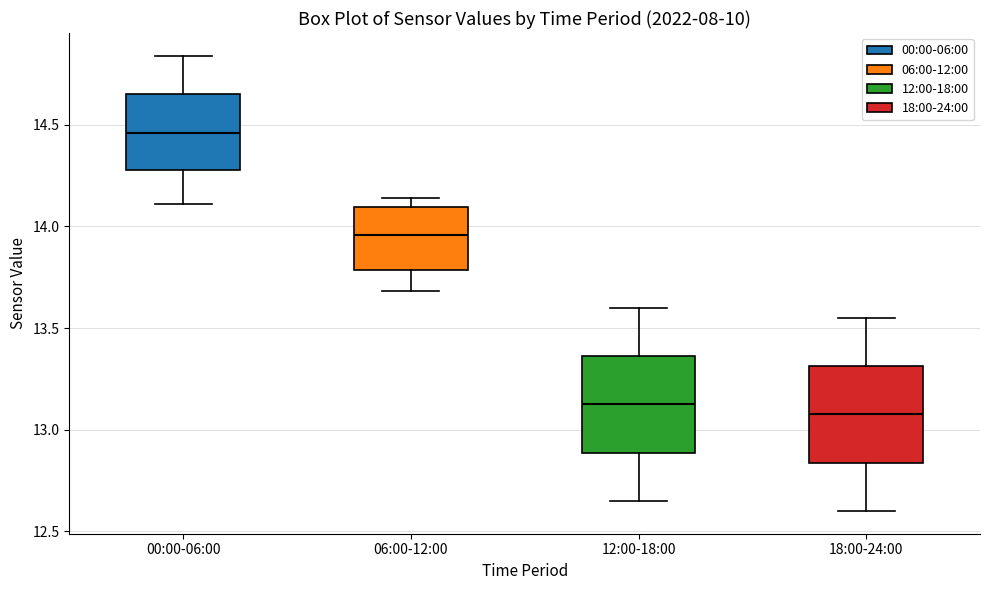

Reading left to right, read every box against the y-axis: the position of its median line, the range the box covers, and the ends of its whiskers. The values are not printed on the chart, so give them approximately, as read against the axis.

00:00-06:00: median 14.45, box 14.30 to 14.65, whiskers 14.10 to 14.85
06:00-12:00: median 13.95, box 13.80 to 14.10, whiskers 13.70 to 14.15
12:00-18:00: median 13.15, box 12.90 to 13.35, whiskers 12.65 to 13.60
18:00-24:00: median 13.10, box 12.85 to 13.30, whiskers 12.60 to 13.55